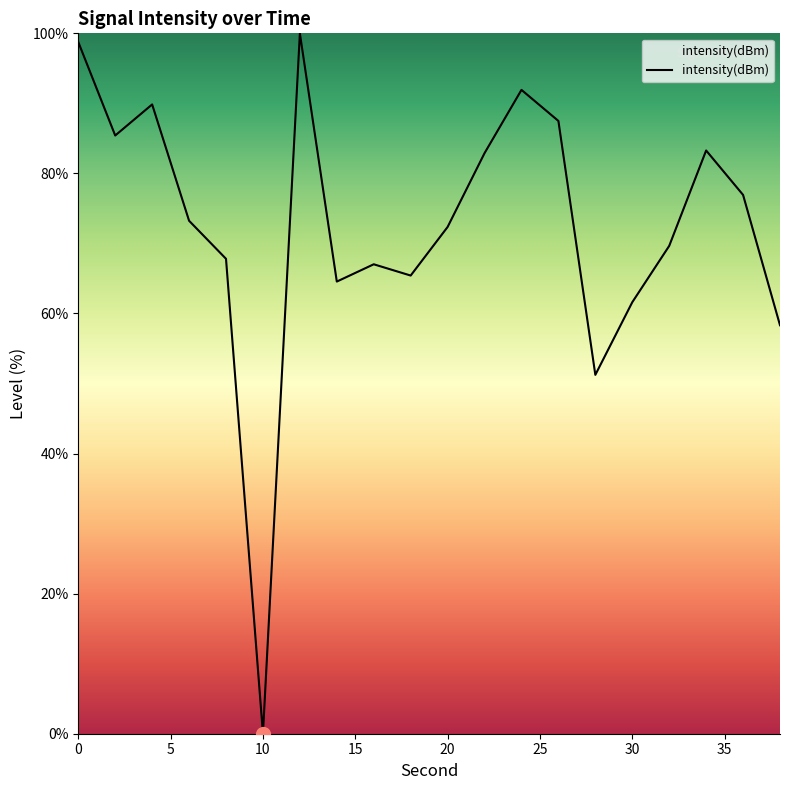

What is the greatest value displayed?

100.0